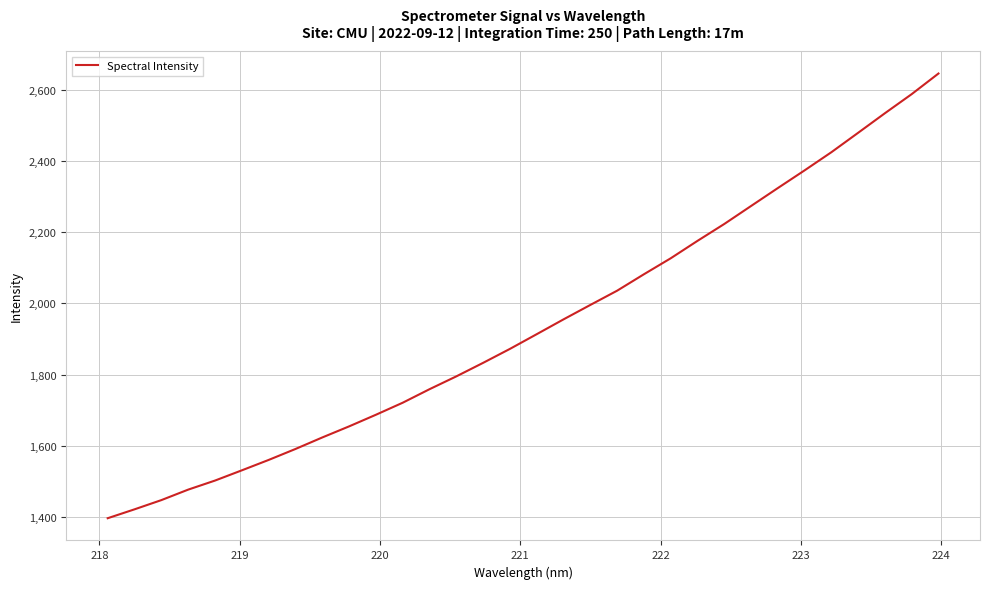

What is the greatest value displayed?

2645.6